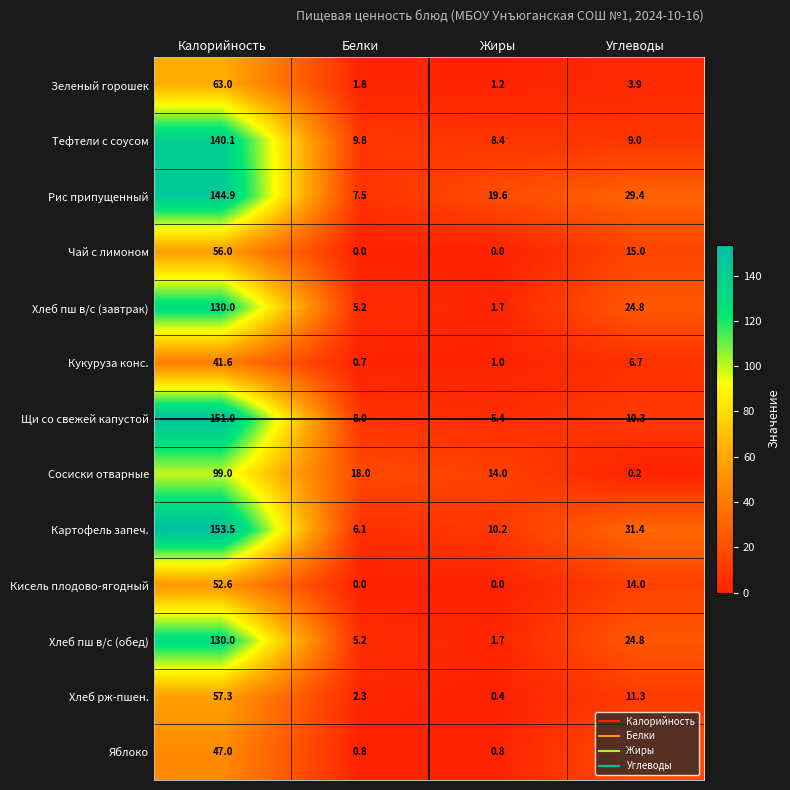

How many data points in Картофель запеч. are less than 31?

2